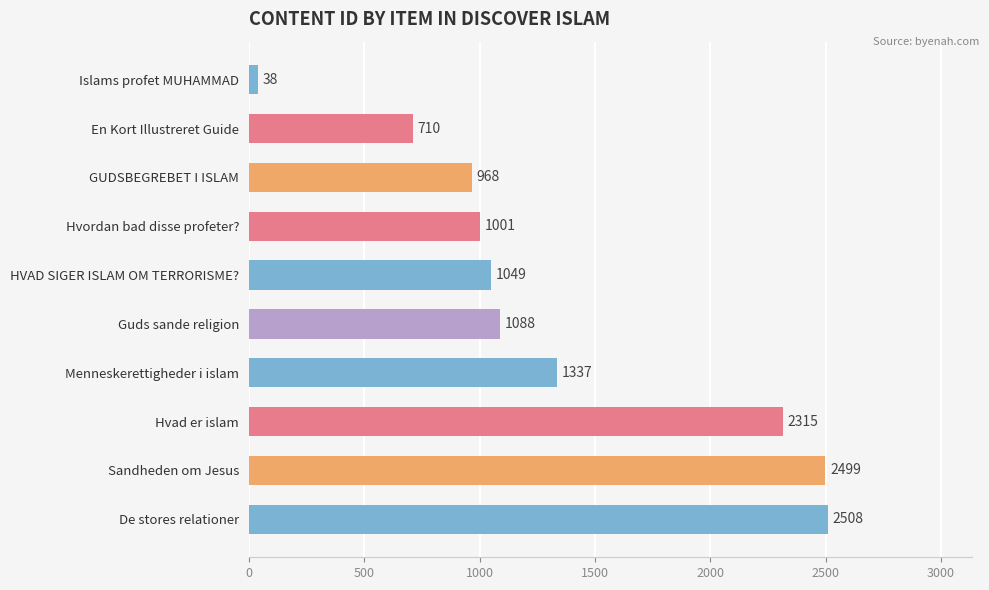

Does the chart contain stacked bars?

No